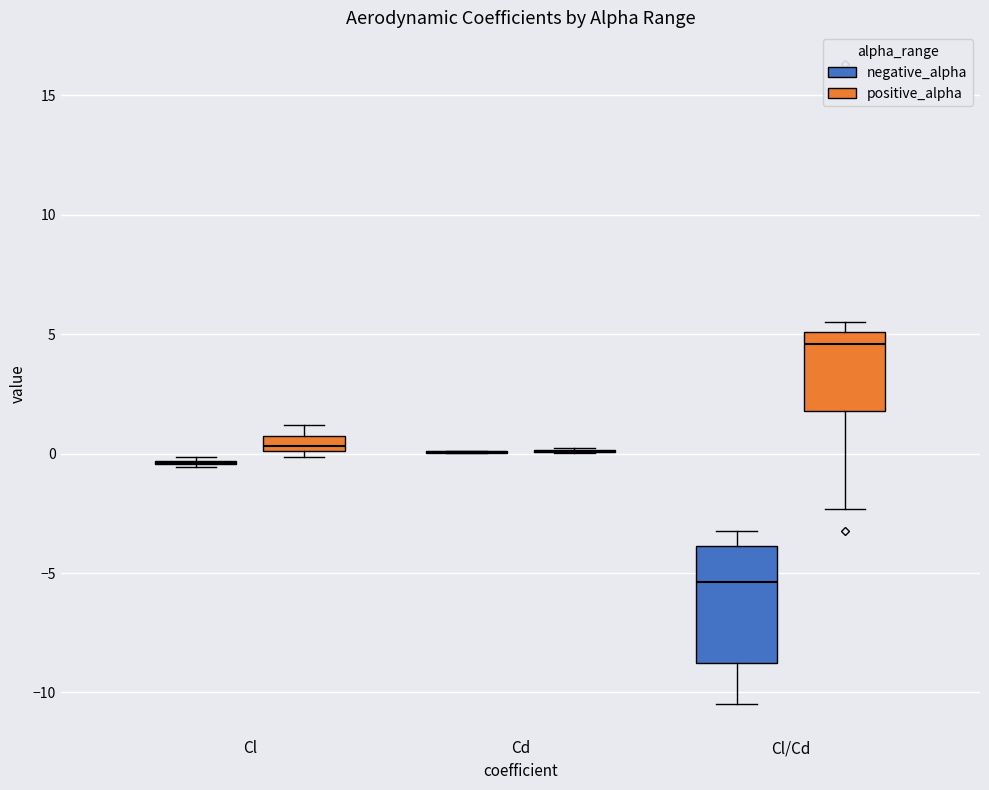

Where does the median line of the box for Cl/Cd (positive_alpha) sit on the y-axis? The values are not printed on the chart, so give them approximately, as read against the axis.

4.5